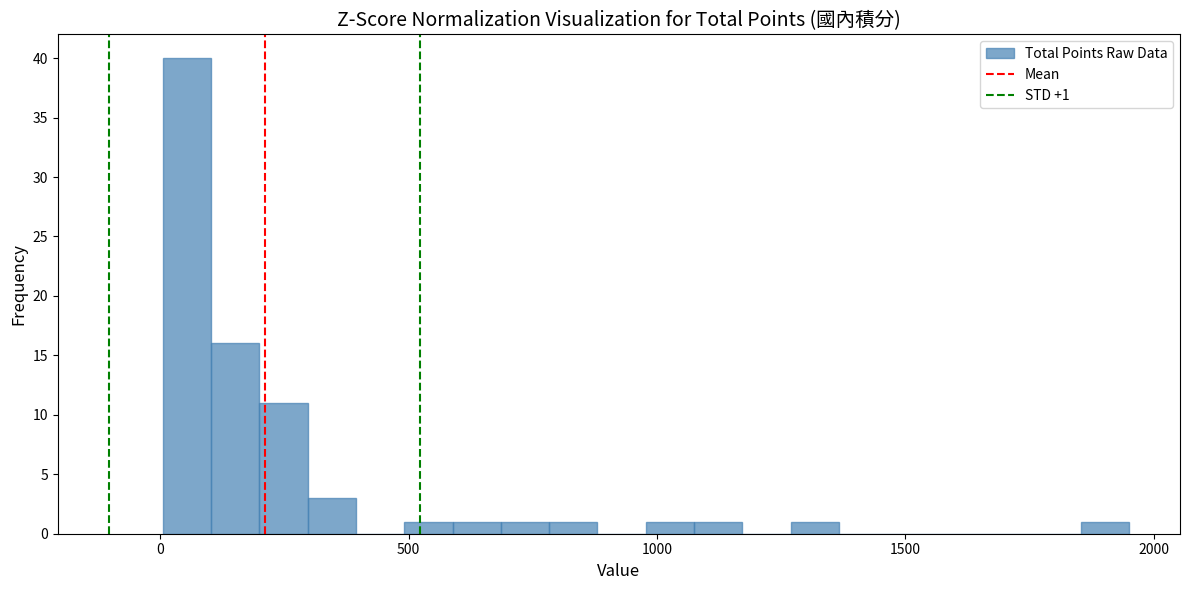

Around what value on the x-axis is the tallest bar? Give the approximate position of its centre, as read against the axis.

50